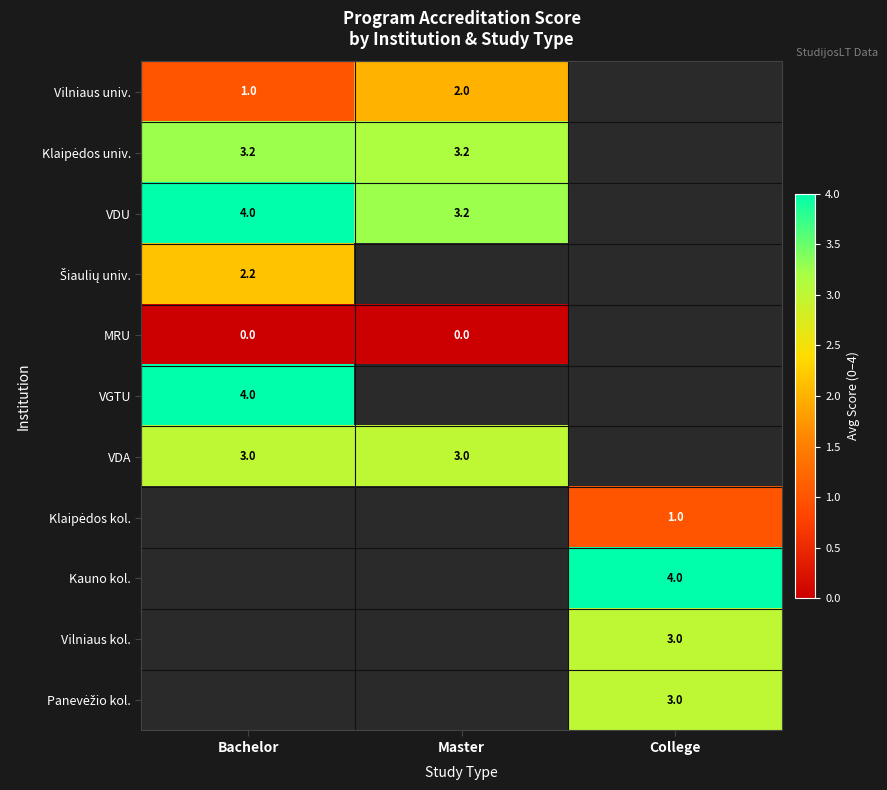

The value of VDA at Bachelor is 3.0. True or false?

True